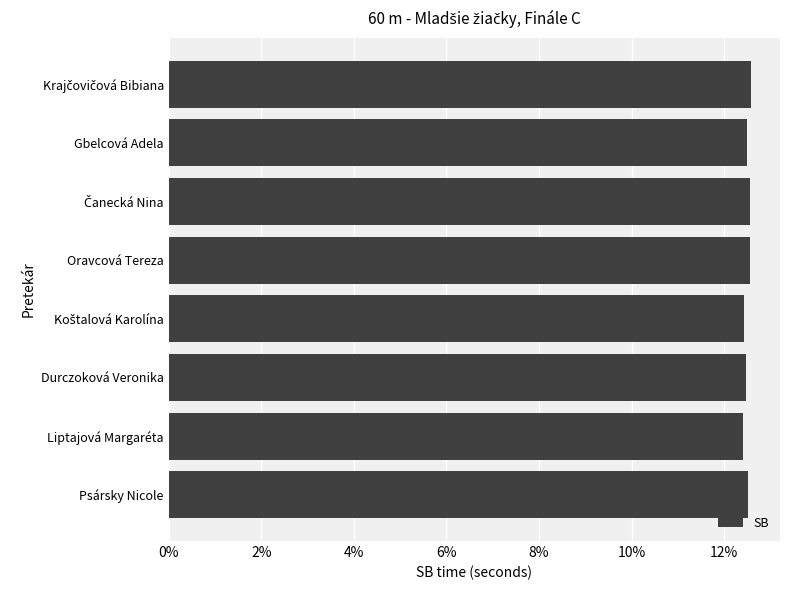

True or false: the data shows 20.4 at Gbelcová Adela.

False